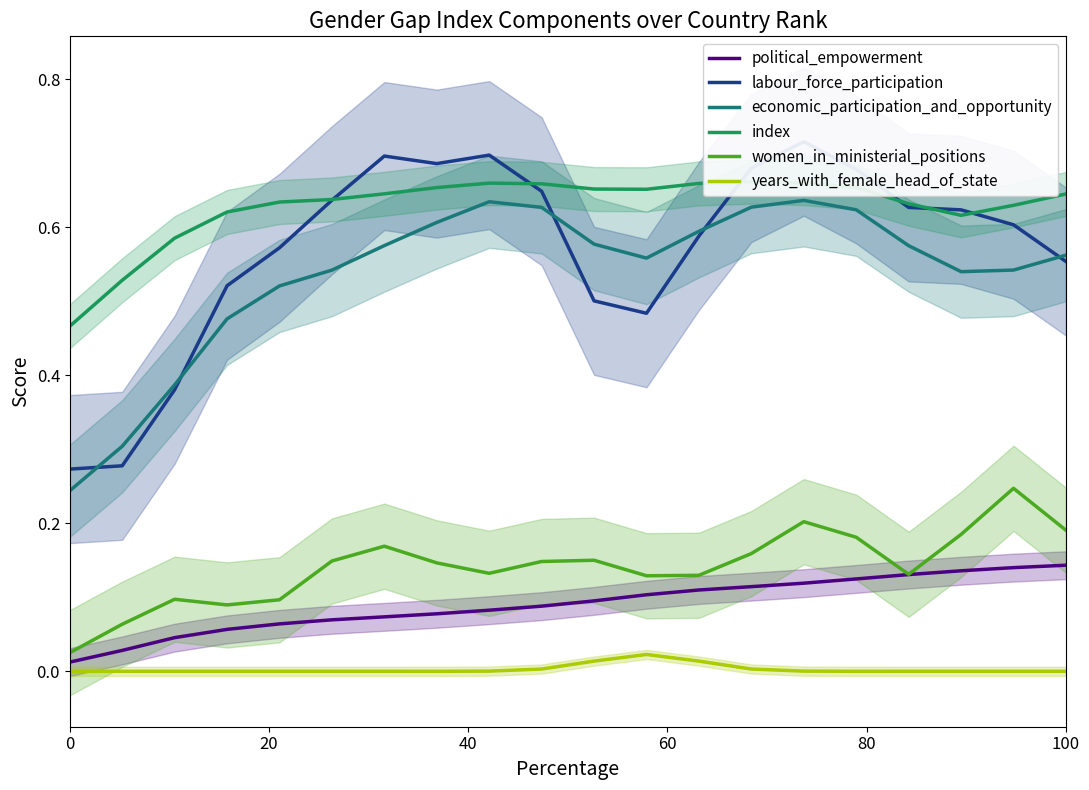

Which series has the widest spread of values?

labour_force_participation